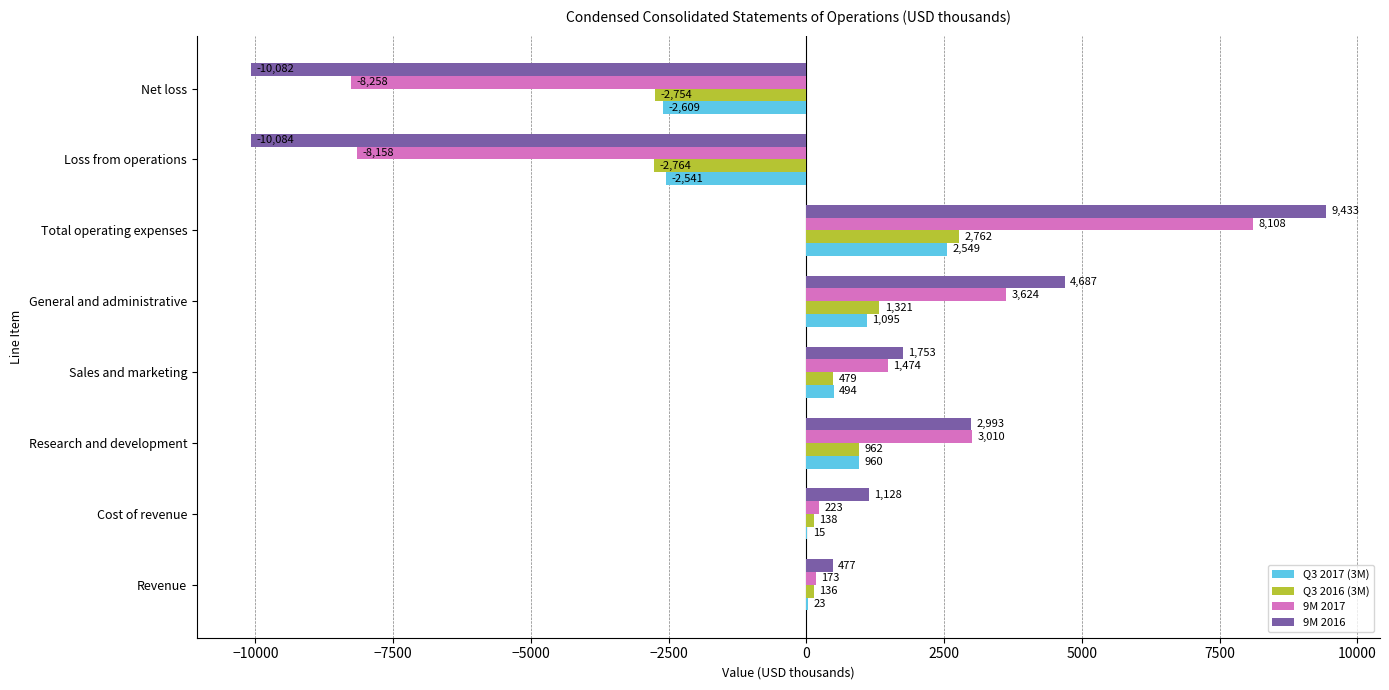

How many series are shown in this chart?

4